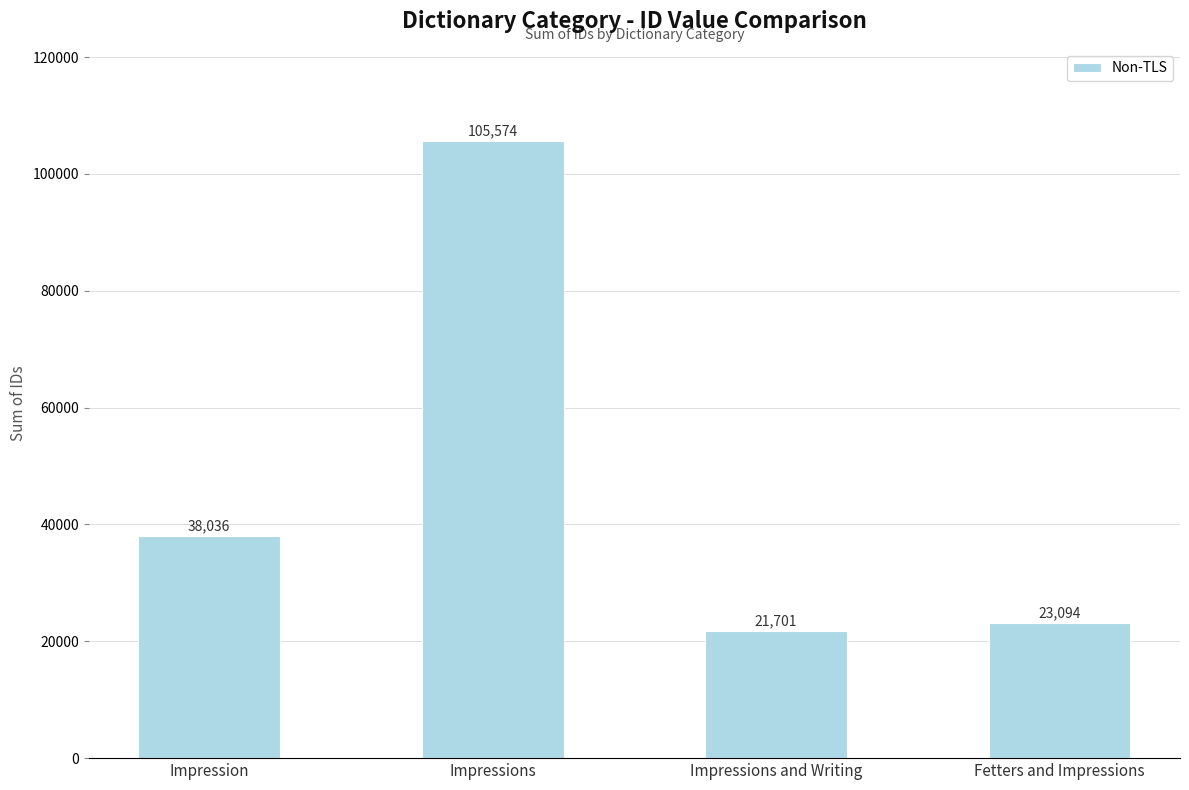

Reading left to right, list all the values displayed in this chart.

Impression=38036	Impressions=105574	Impressions and Writing=21701	Fetters and Impressions=23094